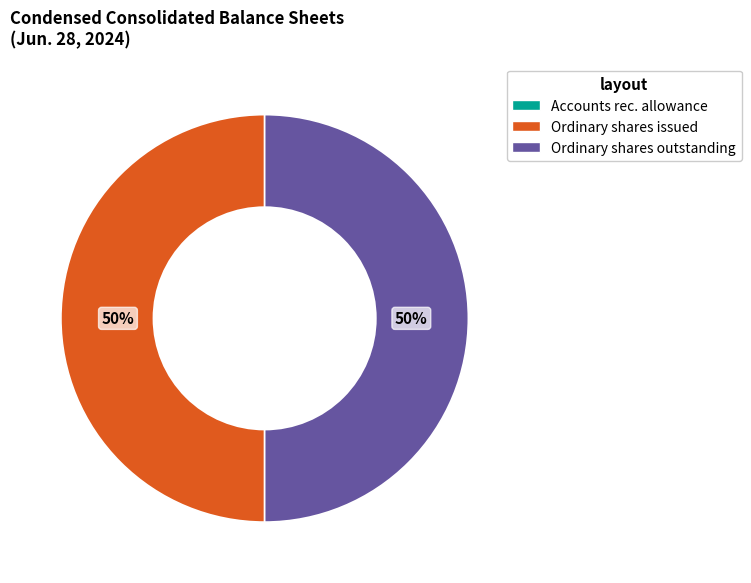

Approximately how many times larger is the value at Ordinary shares issued compared to Ordinary shares outstanding?

1.0